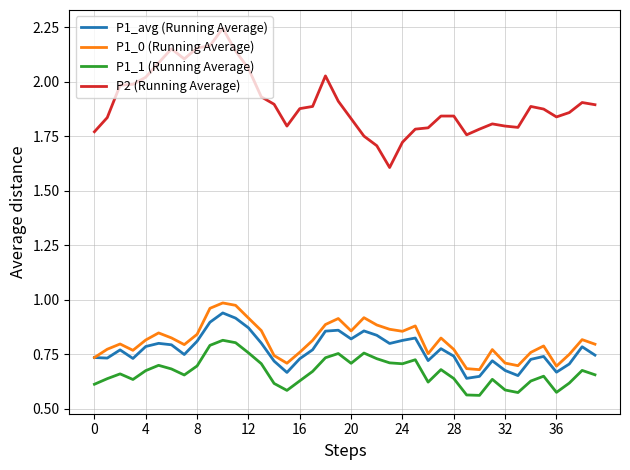

Count the P1_1 (Running Average) values in the range 0 to 1.

40